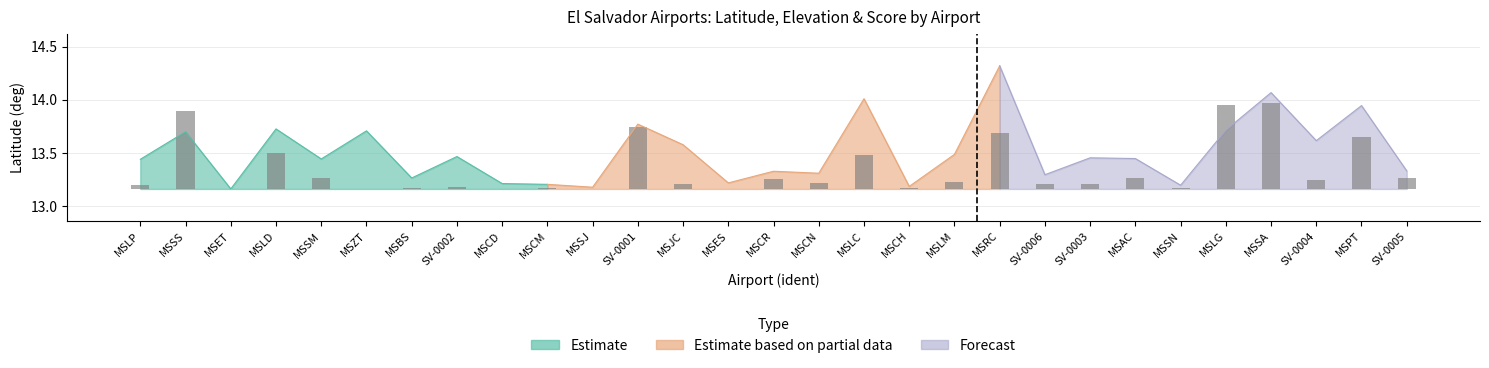

Does the chart contain any negative values?

No